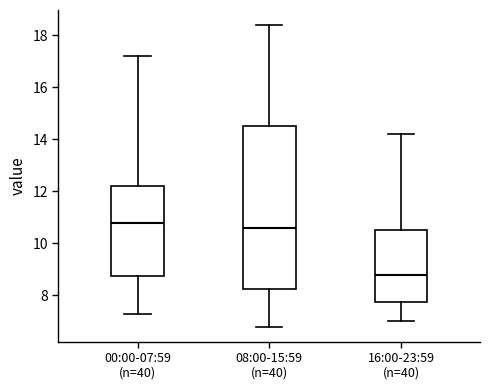

Reading left to right, transcribe this box plot: for each box, give where its median line is, the range the box spans, and where its two whiskers end, as read against the y-axis. The values are not printed on the chart, so give them approximately, as read against the axis.

00:00-07:59 (n=40): median 10.8, box 8.8 to 12.2, whiskers 7.4 to 17.2
08:00-15:59 (n=40): median 10.6, box 8.2 to 14.6, whiskers 6.8 to 18.4
16:00-23:59 (n=40): median 8.8, box 7.8 to 10.6, whiskers 7.0 to 14.2